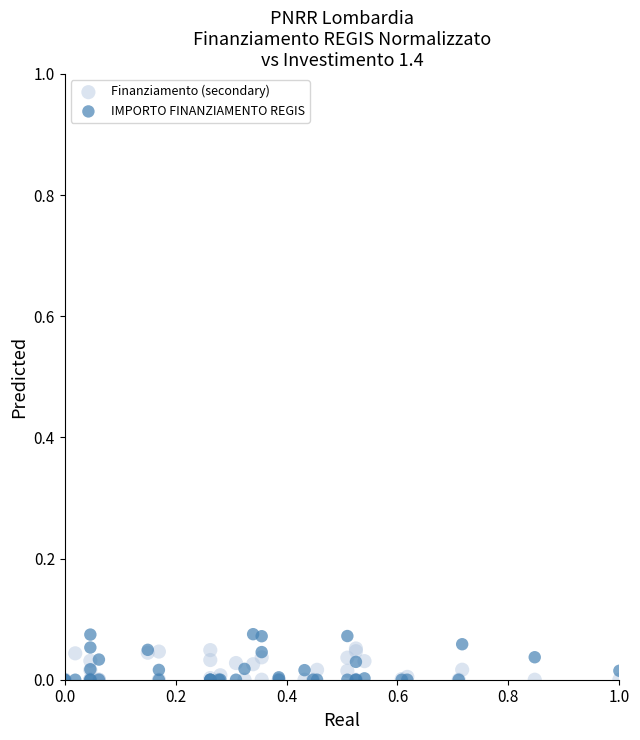

What are all the series names shown in the legend?

Finanziamento (secondary), IMPORTO FINANZIAMENTO REGIS